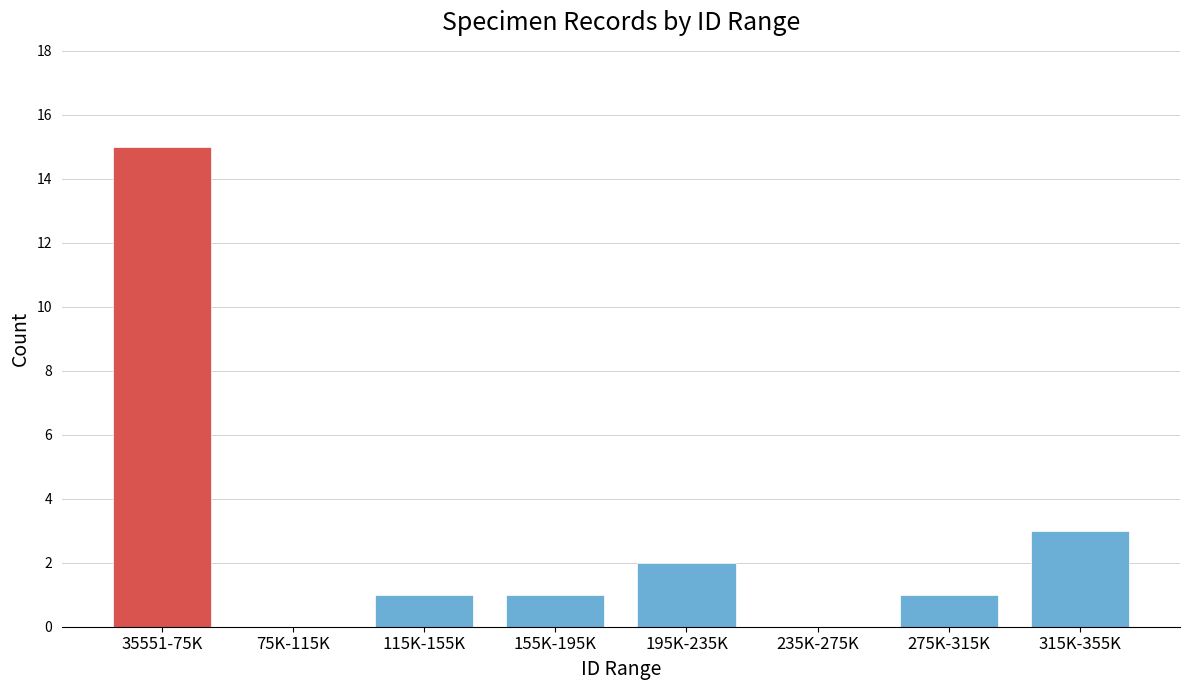

Reading left to right, what are all the values shown in this chart?

35551-75K=15	75K-115K=0	115K-155K=1	155K-195K=1	195K-235K=2	235K-275K=0	275K-315K=1	315K-355K=3